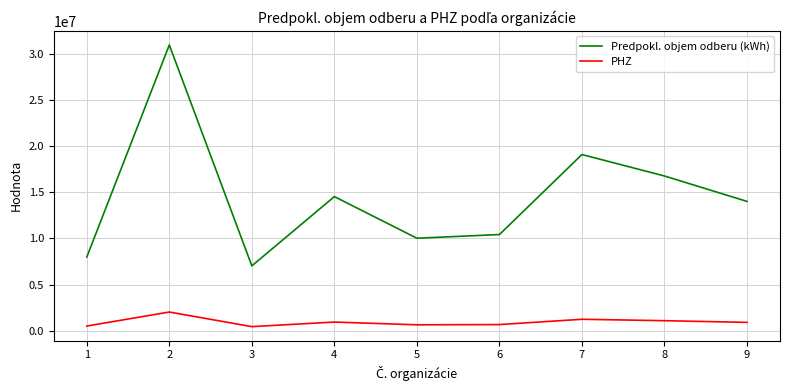

At which label does PHZ reach its peak?

2